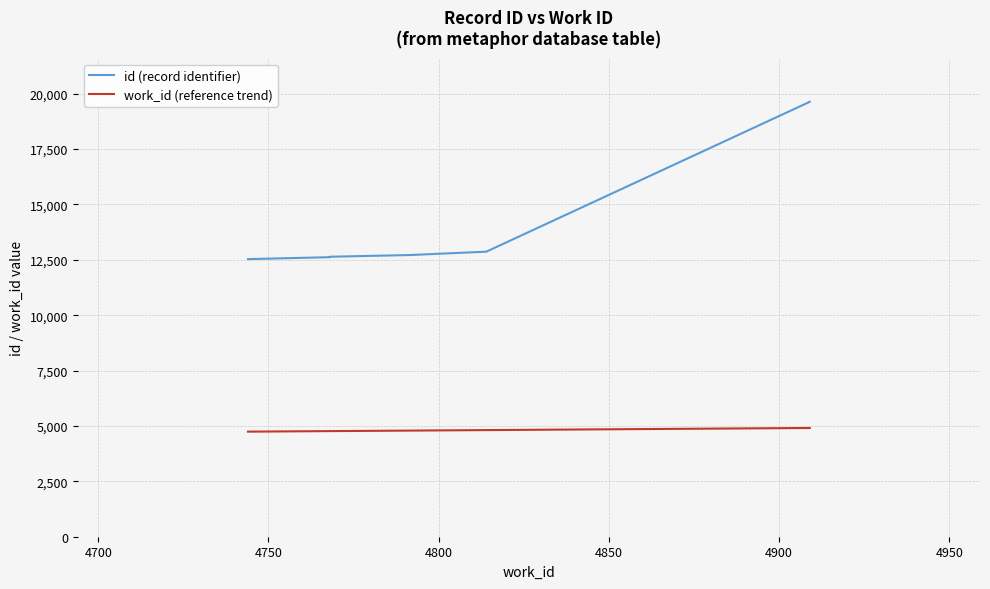

What are all the series names shown in the legend?

id (record identifier), work_id (reference trend)